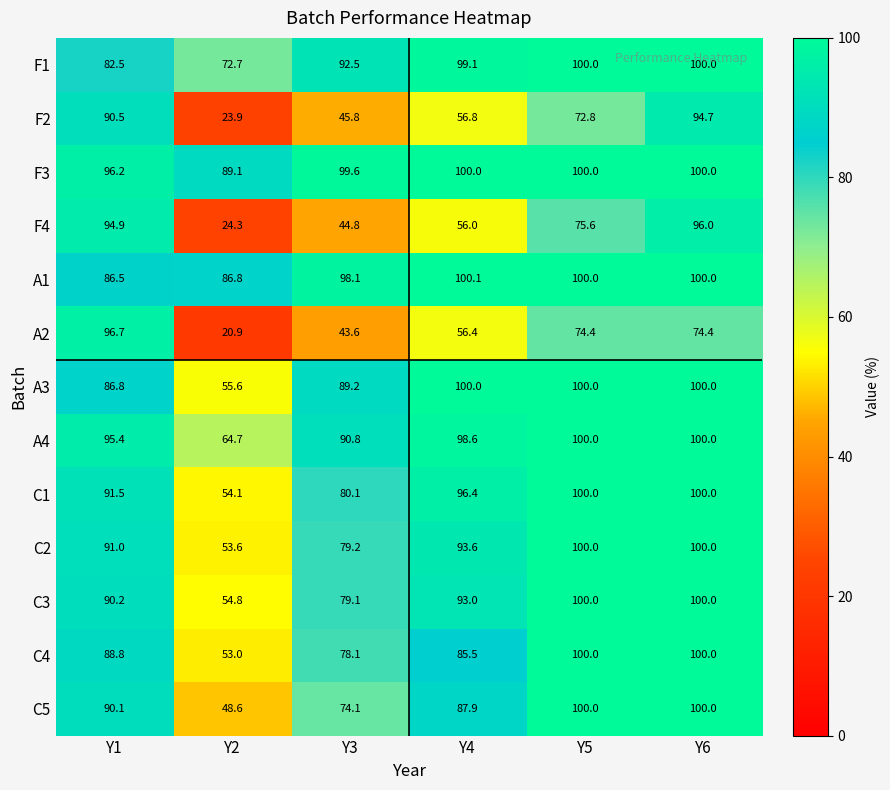

What is the difference between the F4 values at Y1 and Y4?

38.9